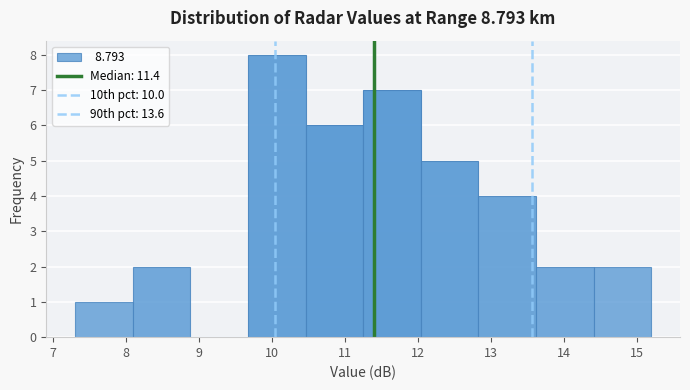

Reading left to right, list every bar in this chart as the range it spans on the x-axis followed by its height. Neither the bar edges nor the heights are printed on the chart, so give them approximately, as read against the axes.

7.30 to 8.09: 1
8.09 to 8.88: 2
8.88 to 9.67: 0
9.67 to 10.46: 8
10.46 to 11.25: 6
11.25 to 12.04: 7
12.04 to 12.83: 5
12.83 to 13.62: 4
13.62 to 14.41: 2
14.41 to 15.20: 2